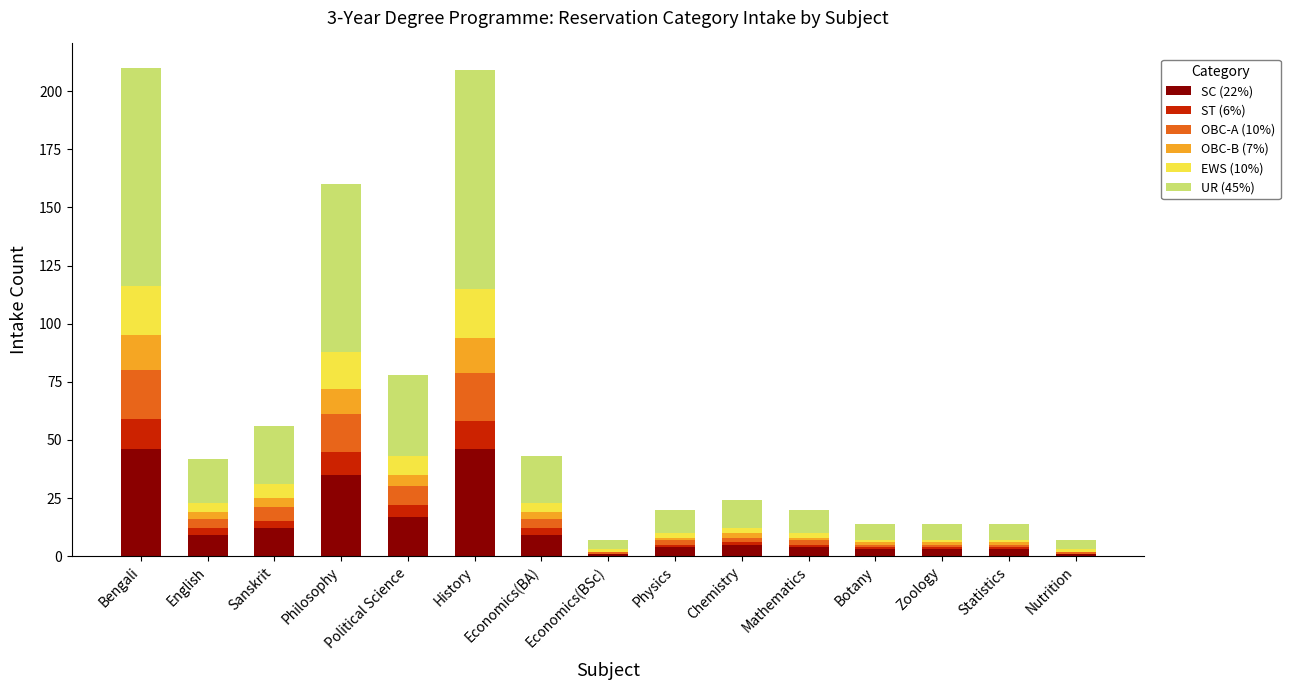

What is the total value across all series at Philosophy?

160